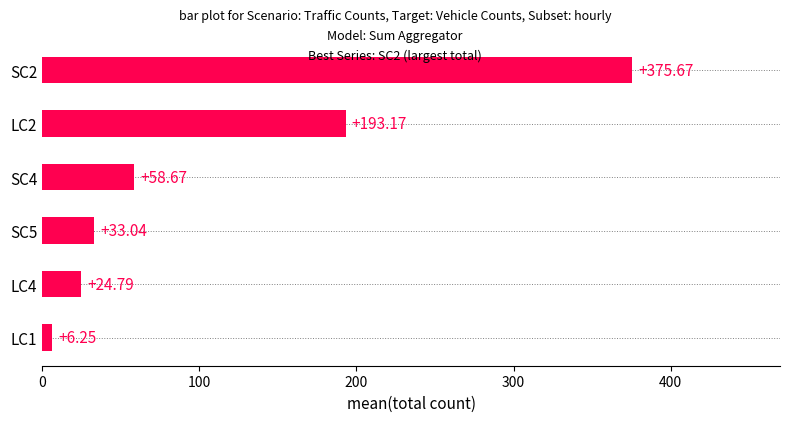

Between SC2 and SC5, which is larger?

SC2